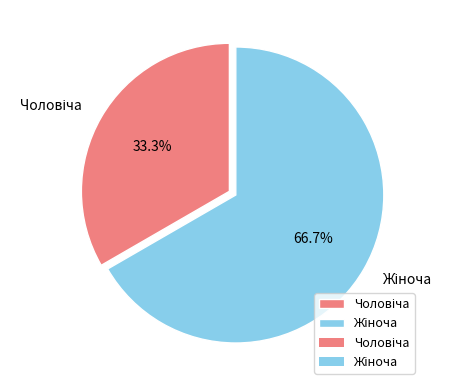

Is there any slice that represents more than half of the pie?

Yes